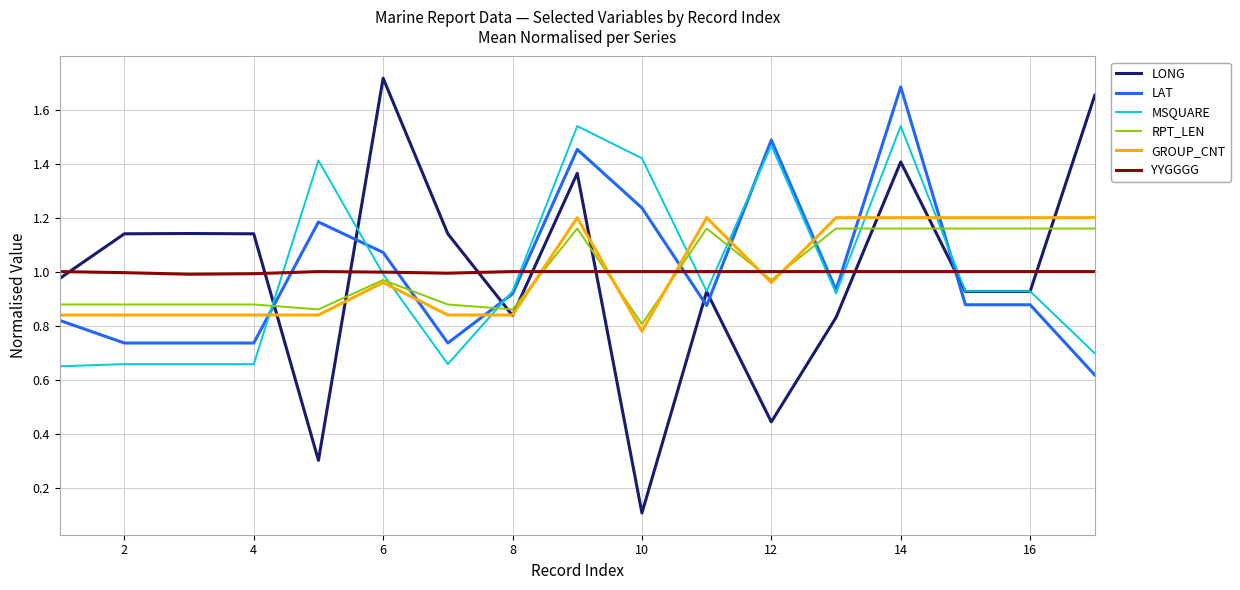

True or false: YYGGGG and MSQUARE cross at least once.

True